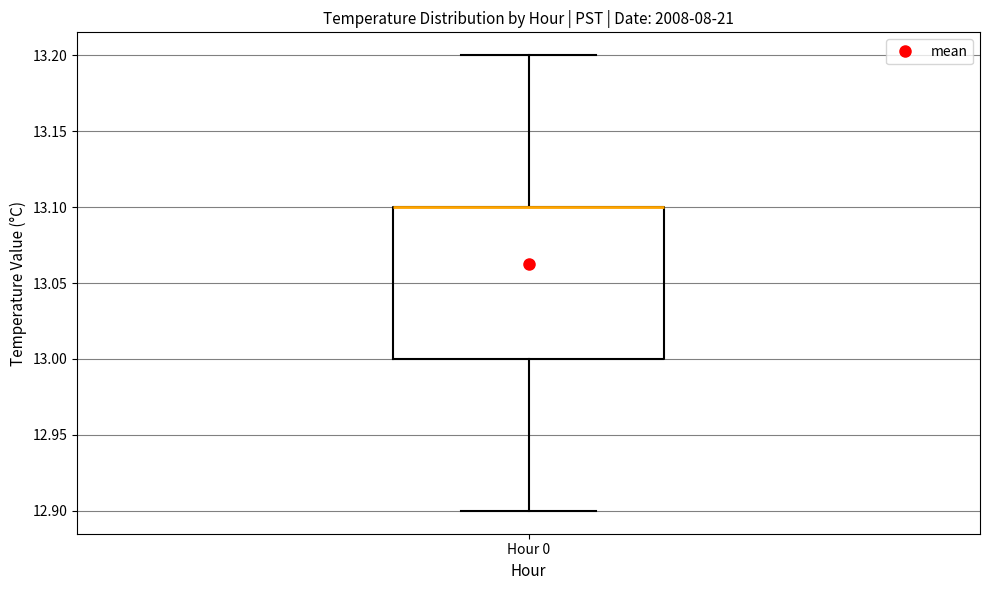

Where does the upper whisker of the box for Hour 0 end on the y-axis? The values are not printed on the chart, so give them approximately, as read against the axis.

13.2